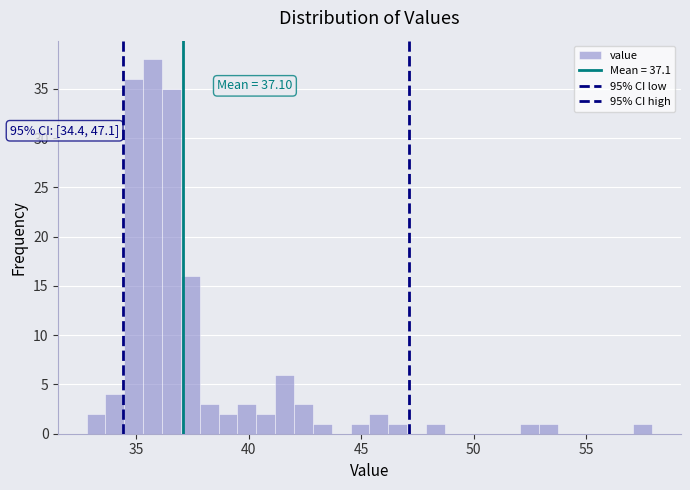

Around what value on the x-axis is the tallest bar? Give the approximate position of its centre, as read against the axis.

35.5